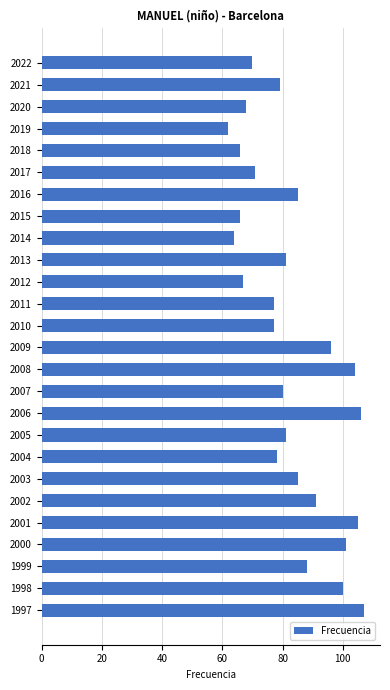

Approximately how many times larger is the value at 2004 compared to 2006?

0.7